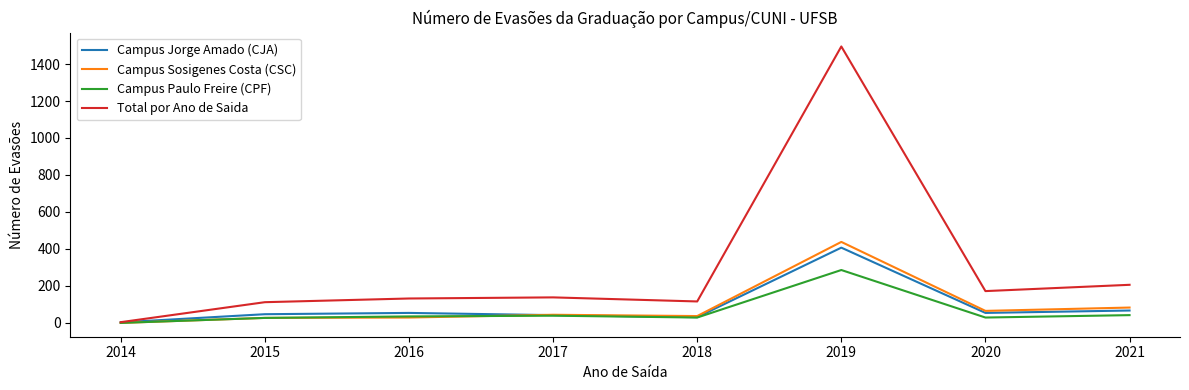

Which label corresponds to the smallest value in the chart?

2014